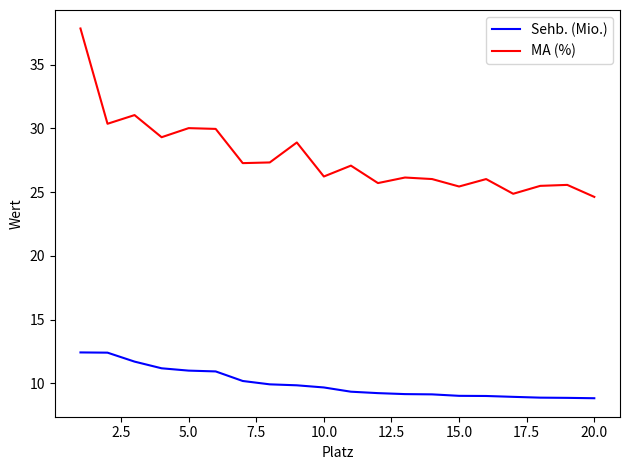

At how many categories does at least one series exceed 33?

1